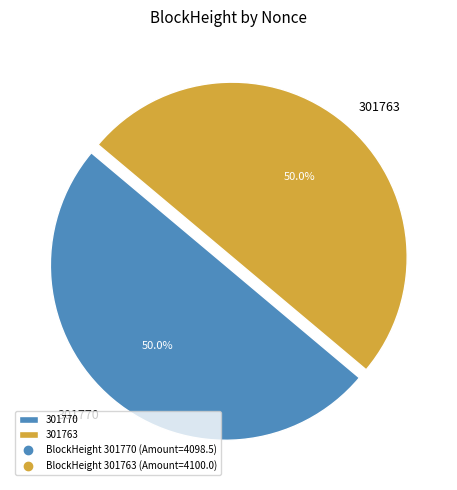

To the nearest percent, what is the difference between the 301763 and 301770 slice percentages?

0%